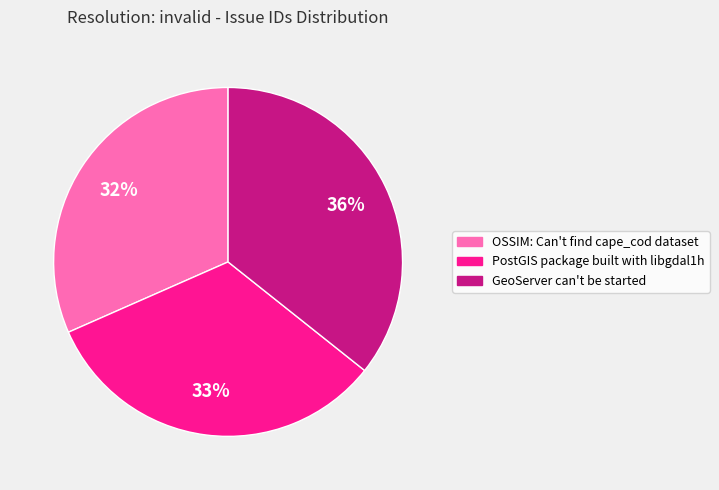

The GeoServer can't be started slice represents 26% of the pie. True or false?

False